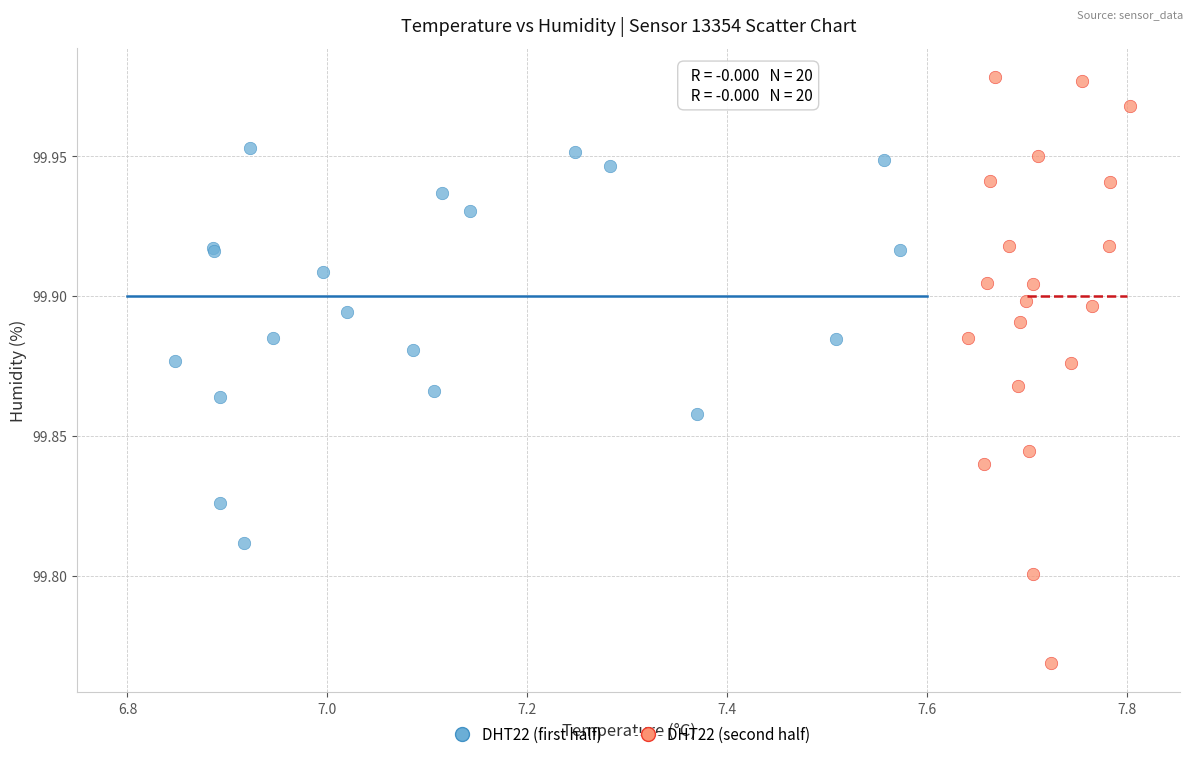

Which series reaches the maximum Y coordinate?

DHT22 (second half)